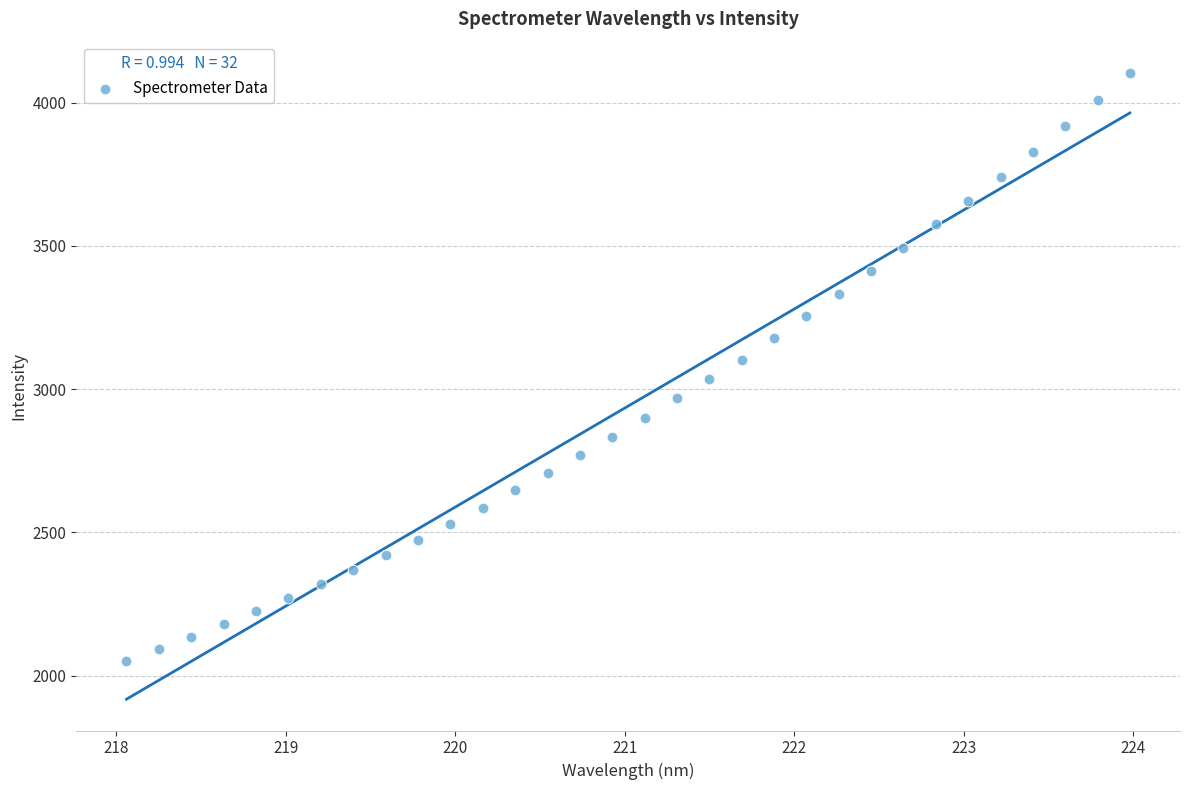

What is the range of X values (max minus min)?

5.9